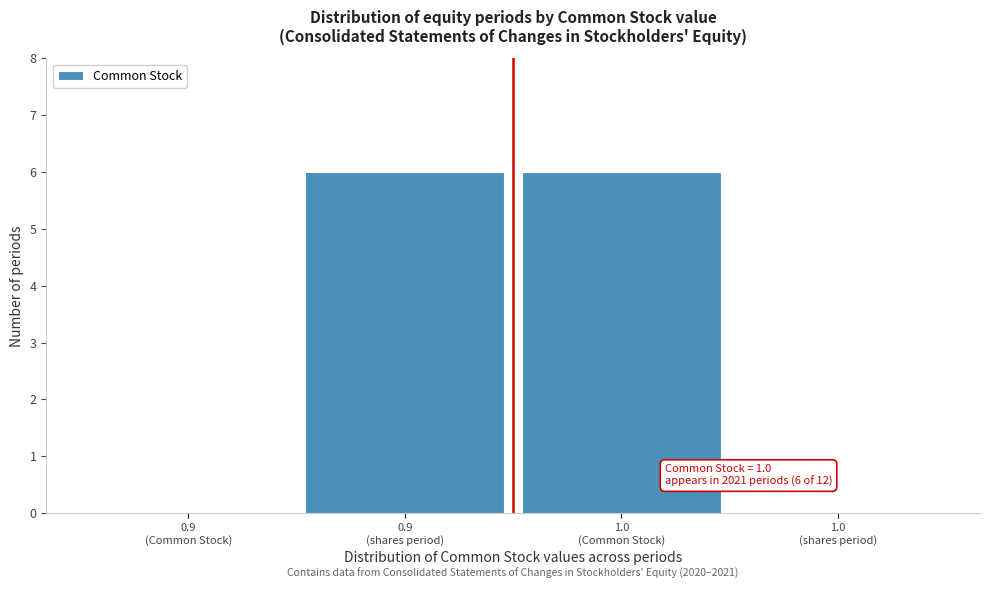

Count the number of categories in the chart.

4